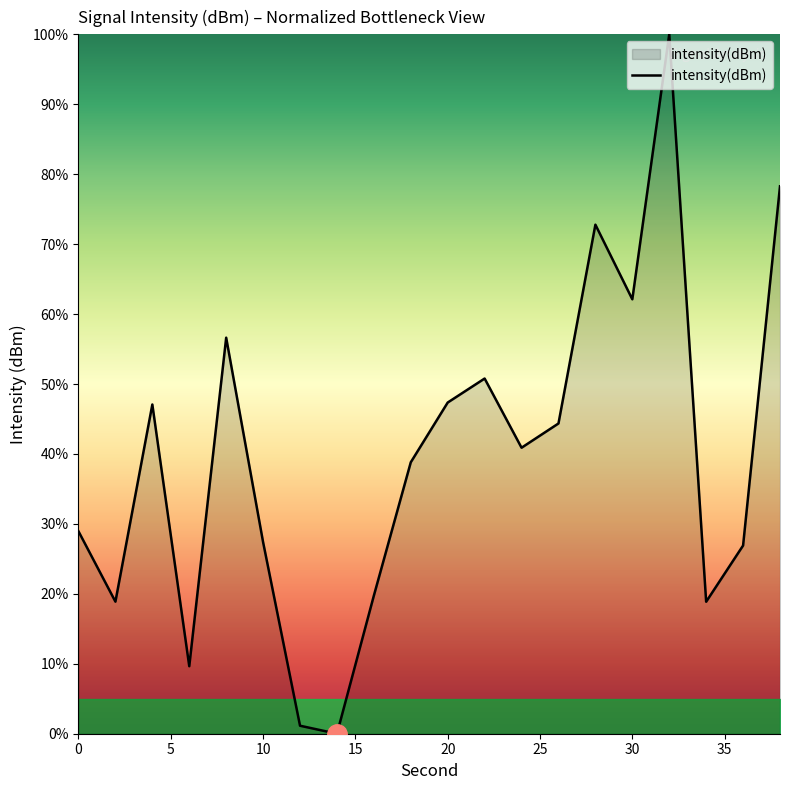

What is the difference between the maximum and minimum values?

100.0